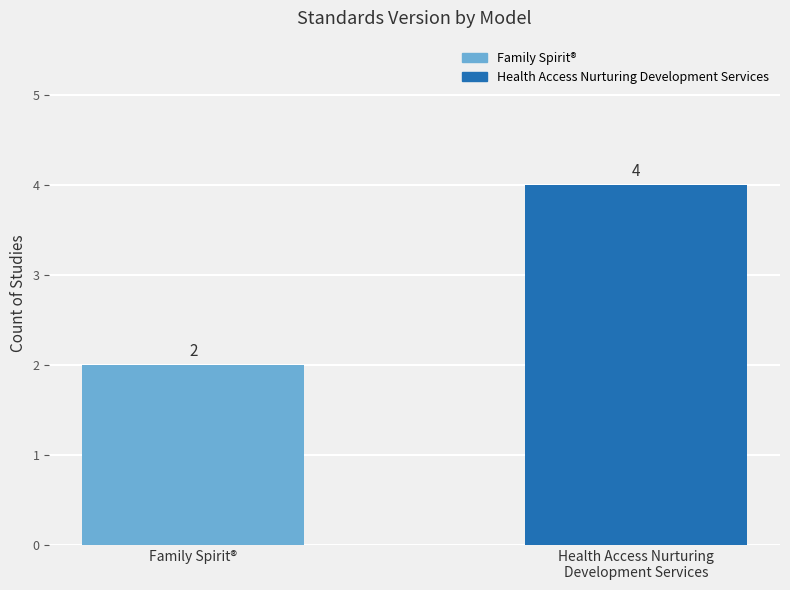

How many values are between 2 and 4?

2